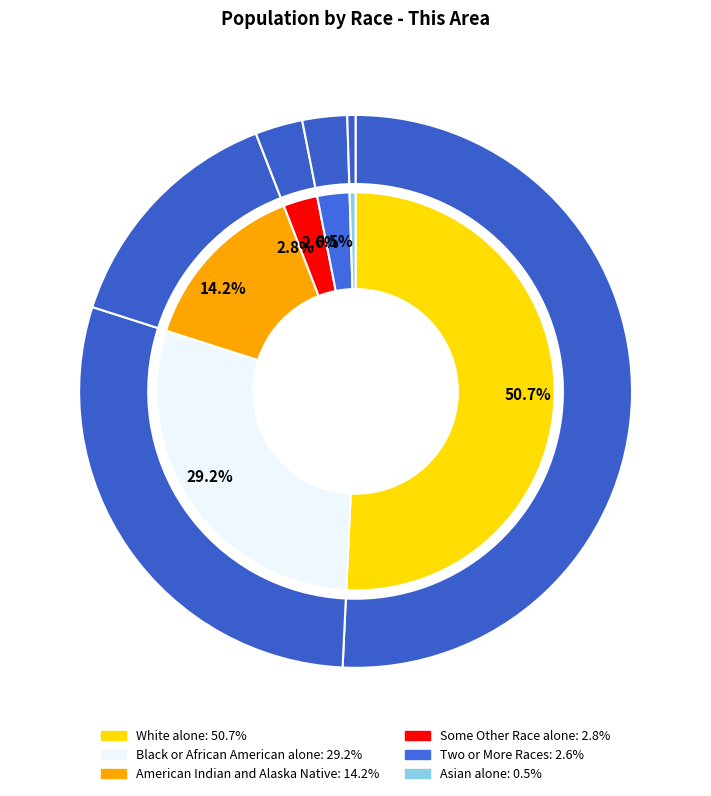

Which slice represents more than half of the pie?

White alone